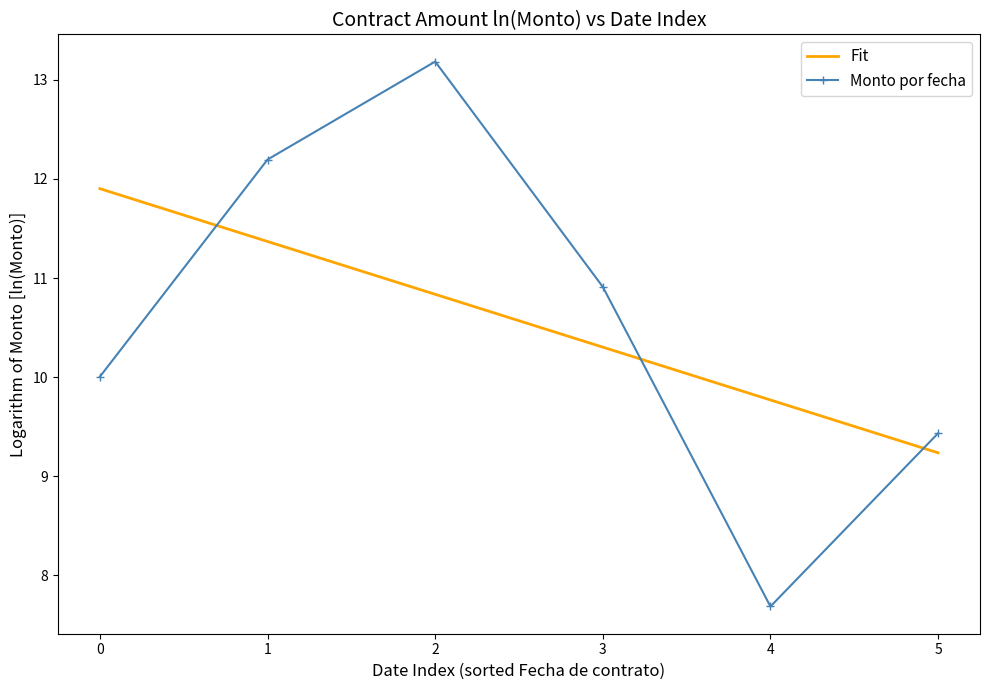

What is the difference between the maximum and second lowest values in the Monto por fecha series?

3.8